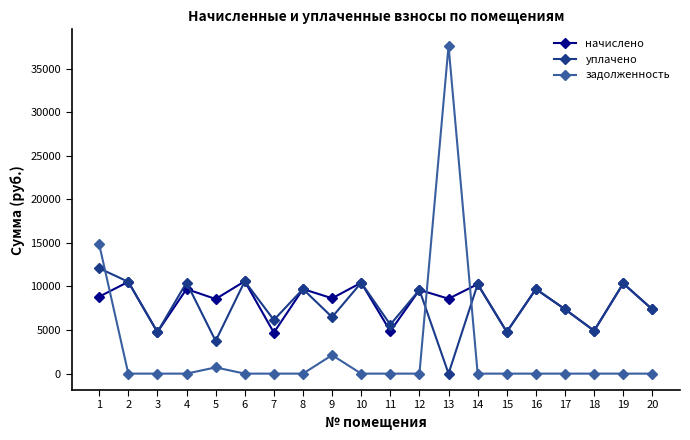

What is the total value across all series at 17?

14771.5